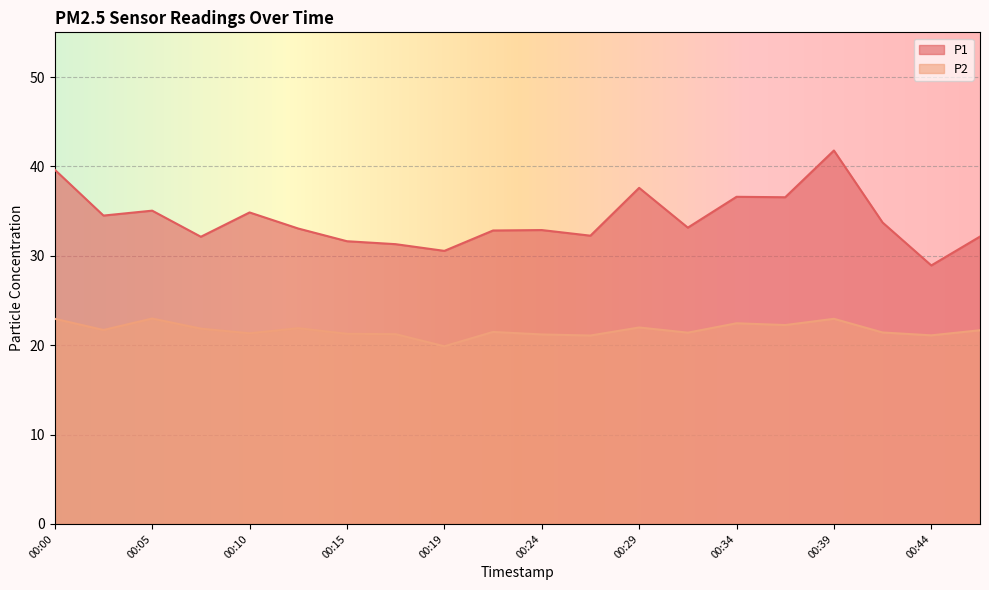

Reading left to right, extract all data points from this chart.

P1: 00:00=39.6	00:02=34.5	00:05=35.0	00:07=32.1	00:10=34.9	00:12=33.0	00:15=31.6	00:17=31.3	00:19=30.6	00:22=32.8	00:24=32.9	00:27=32.2	00:29=37.6	00:32=33.1	00:34=36.6	00:37=36.5	00:39=41.8	00:42=33.7	00:44=28.9	00:47=32.1
P2: 00:00=22.9	00:02=21.7	00:05=23.0	00:07=21.9	00:10=21.3	00:12=21.9	00:15=21.3	00:17=21.2	00:19=19.9	00:22=21.5	00:24=21.2	00:27=21.1	00:29=22.0	00:32=21.4	00:34=22.4	00:37=22.2	00:39=22.9	00:42=21.4	00:44=21.1	00:47=21.7